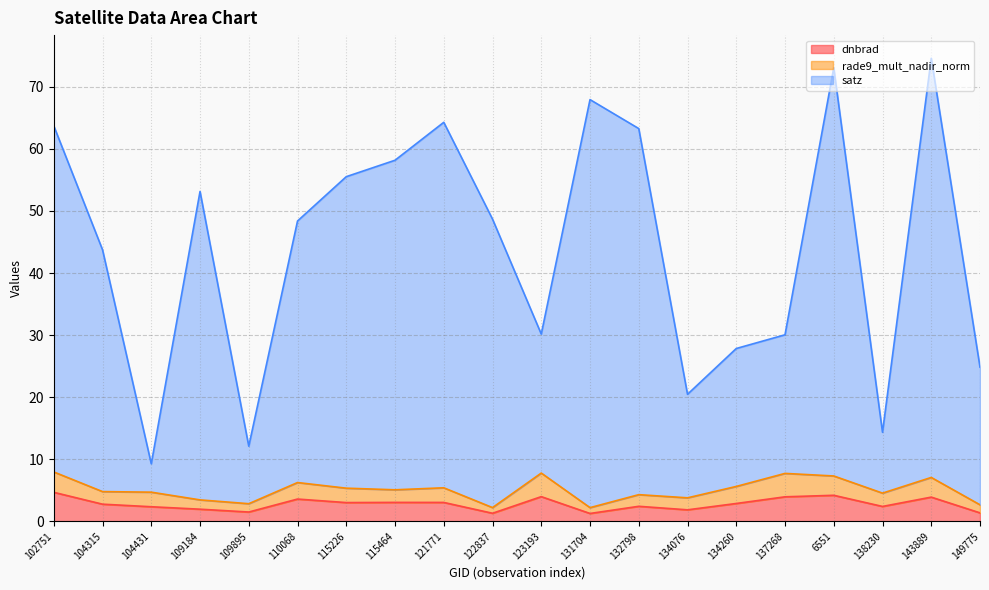

Is it true that dnbrad equals 4.4 at 115464?

False